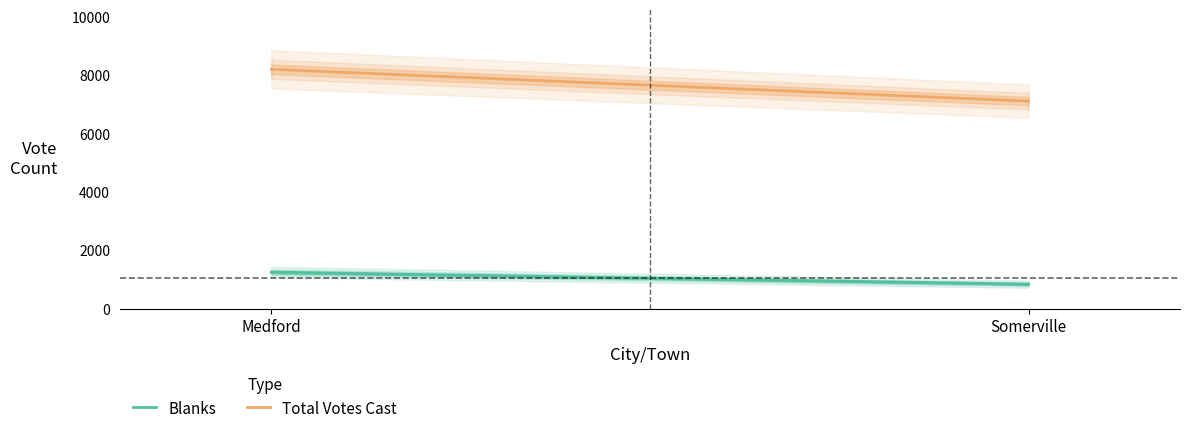

What value does the Blanks series have at Medford, to the nearest 10?

1250